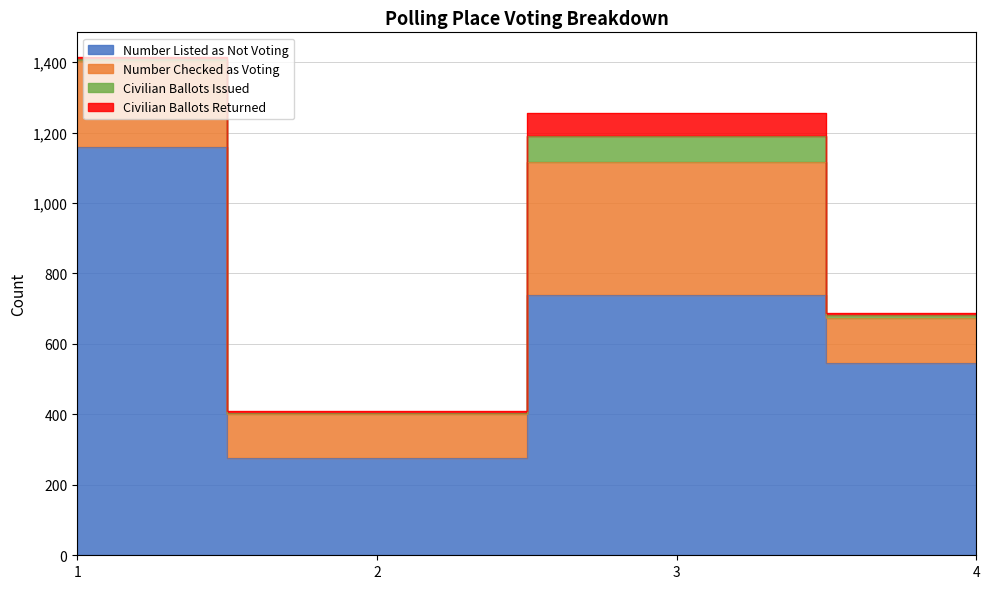

What are all the series names shown in the legend?

Number Listed as Not Voting, Number Checked as Voting, Civilian Ballots Issued, Civilian Ballots Returned